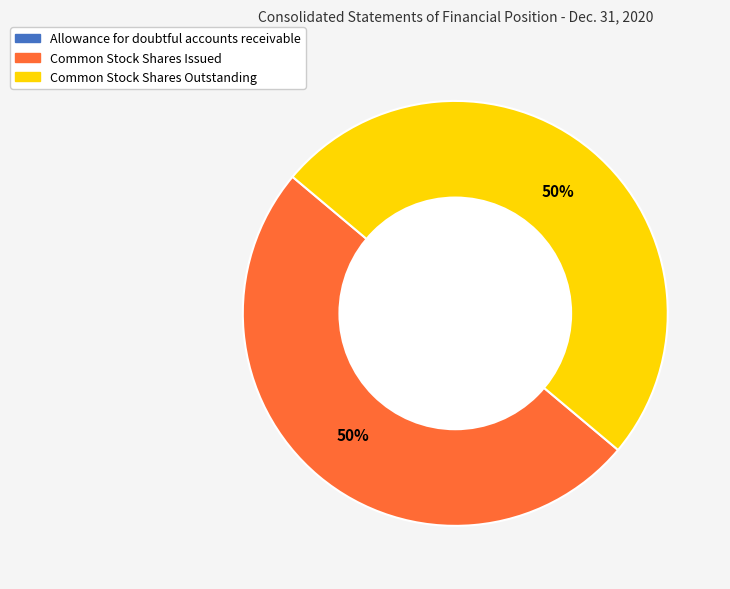

The Common Stock Shares Outstanding slice represents 37% of the pie. True or false?

False